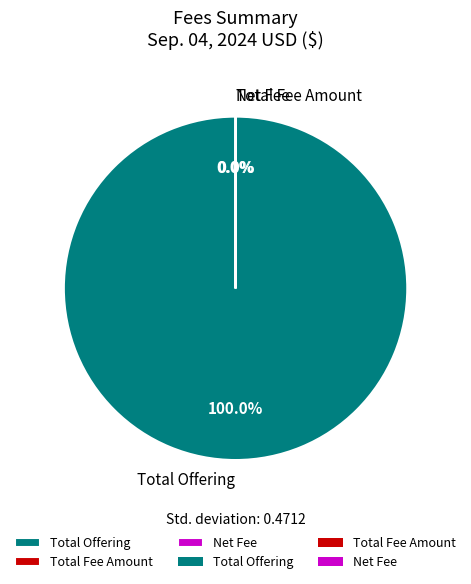

What is the largest slice in the pie chart?

Total Offering